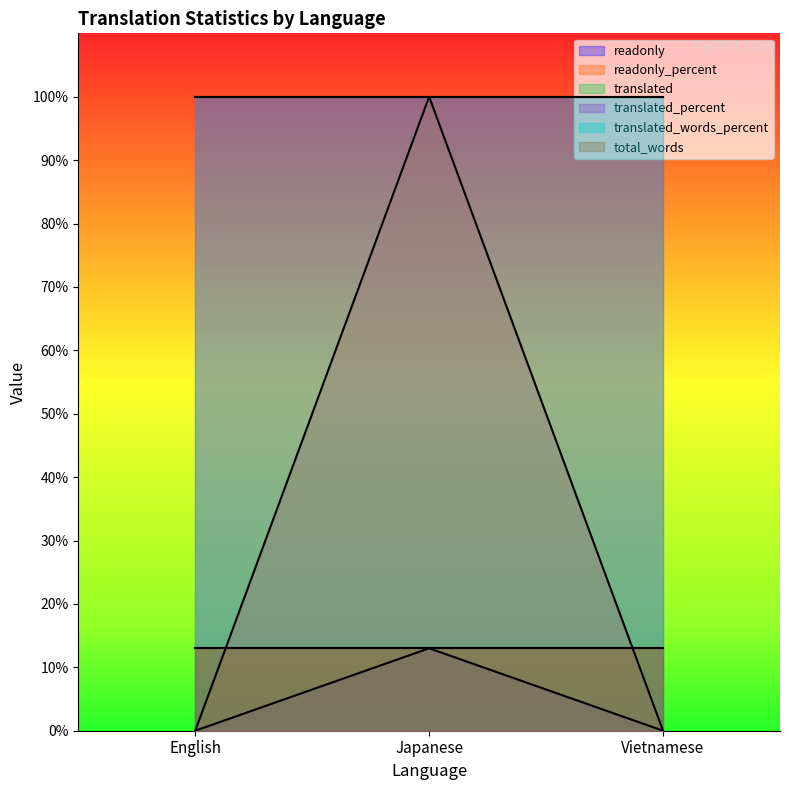

What is the highest value of the translated_words_percent series?

100